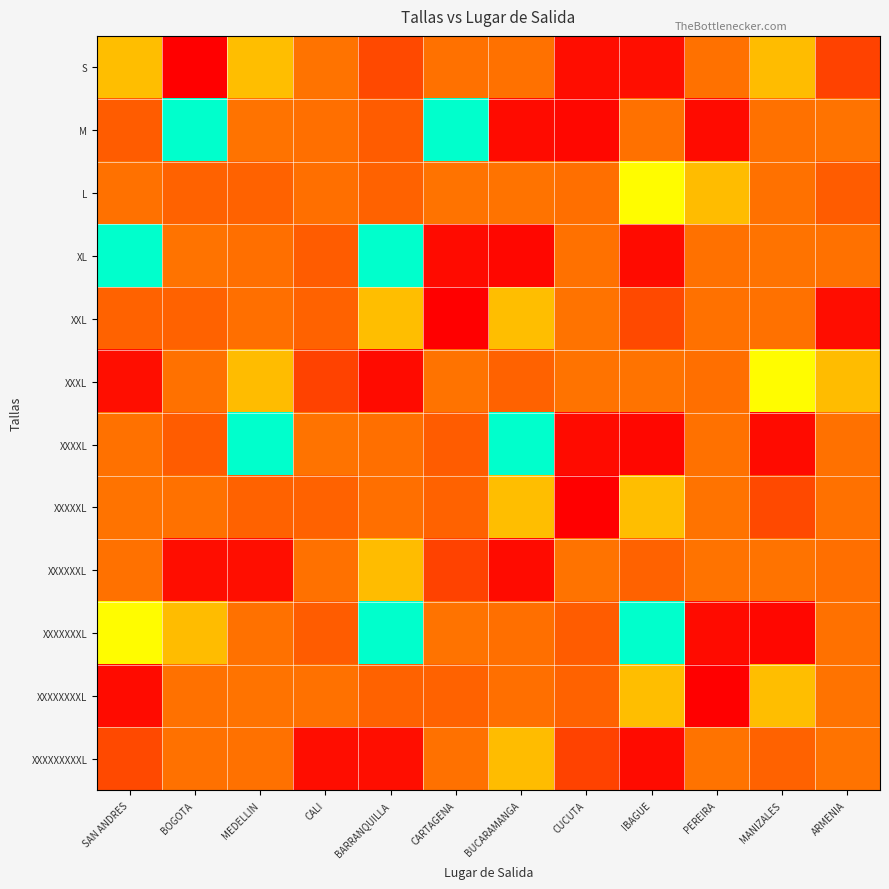

What is the total value across all series at ARMENIA?

4.4